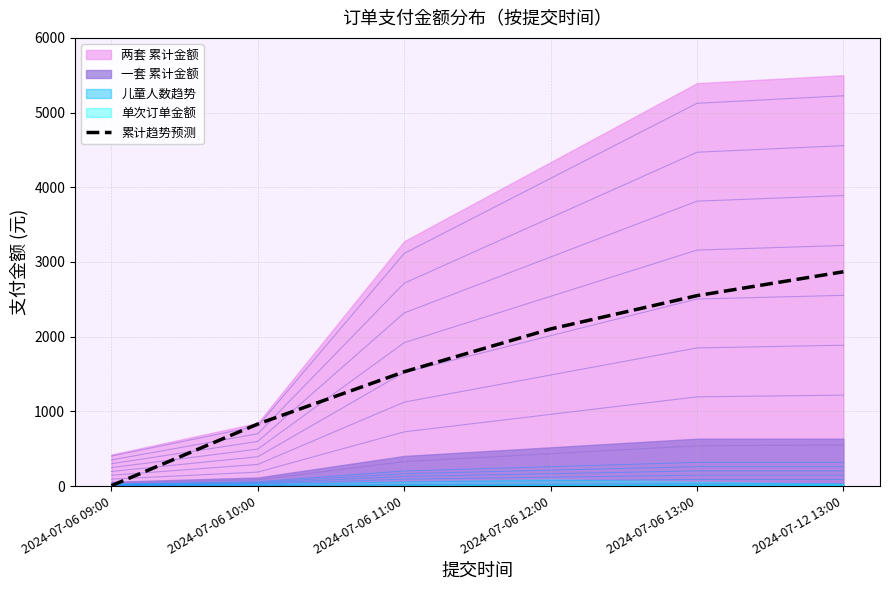

Rank the categories by value from highest to lowest.

2024-07-12 13:00, 2024-07-06 13:00, 2024-07-06 12:00, 2024-07-06 11:00, 2024-07-06 10:00, 2024-07-06 09:00